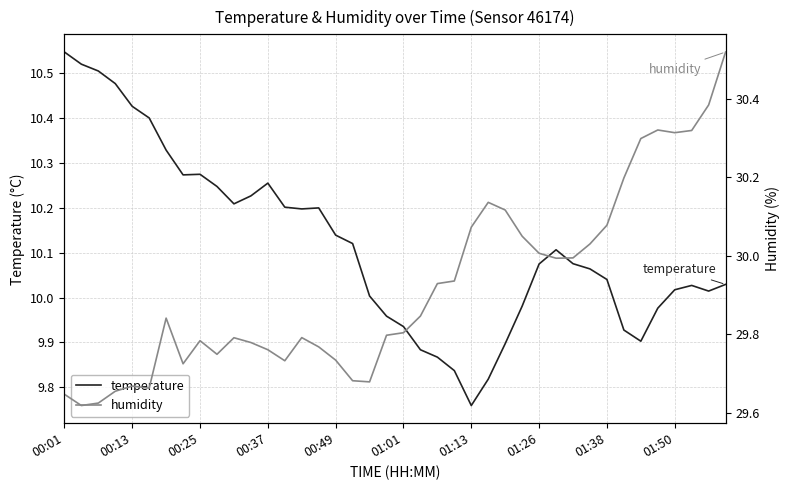

What is the greatest value displayed?

30.5